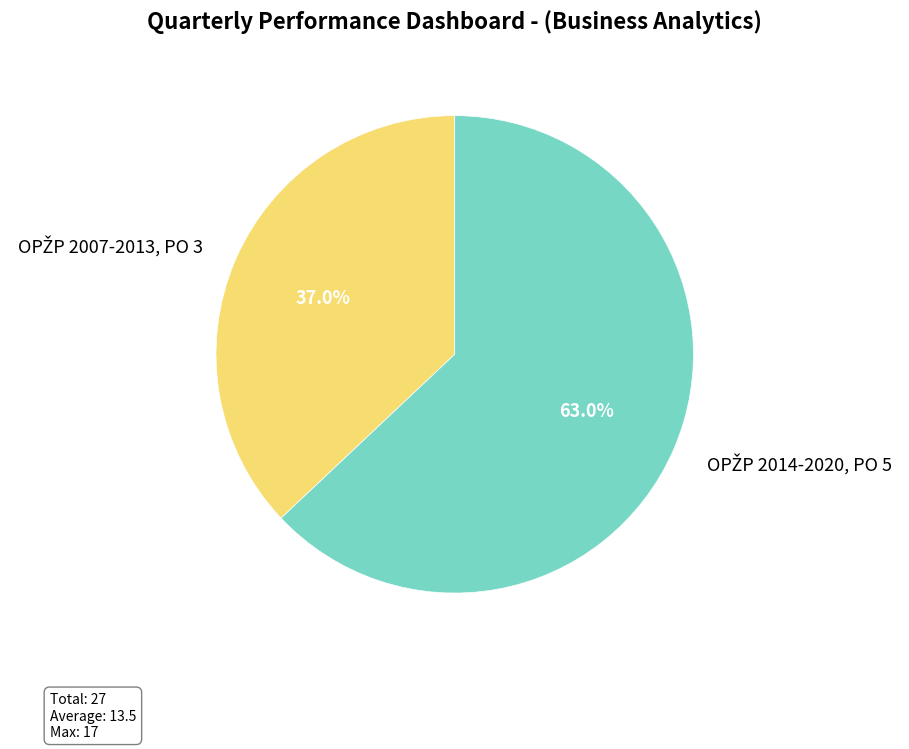

Is there any slice that represents more than half of the pie?

Yes